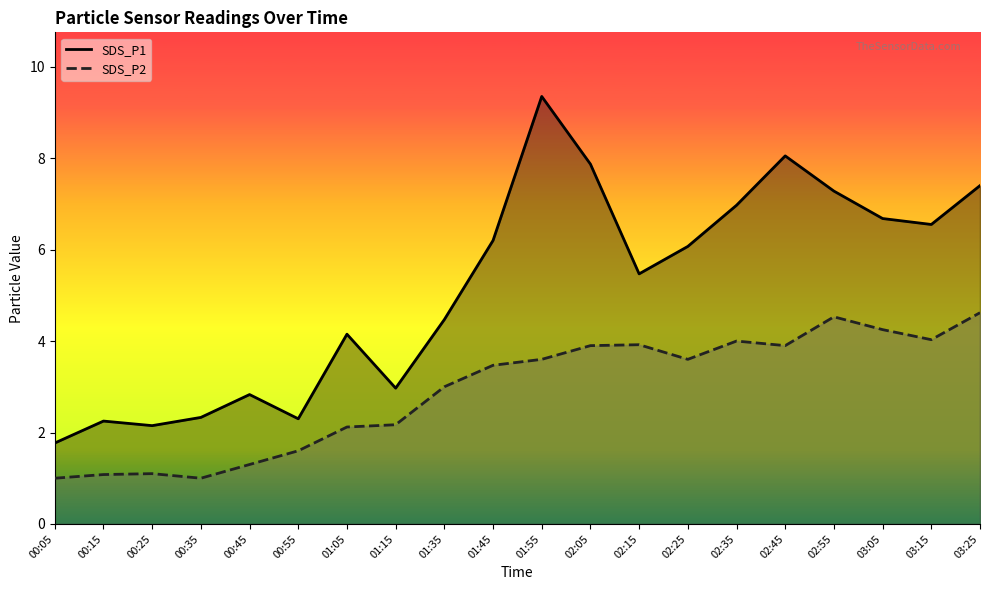

Reading left to right, extract all data points from this chart.

SDS_P1: 1.8	2.2	2.1	2.3	2.8	2.3	4.2	3.0	4.5	6.2	9.3	7.9	5.5	6.1	7.0	8.1	7.3	6.7	6.5	7.4
SDS_P2: 1.0	1.1	1.1	1.0	1.3	1.6	2.1	2.2	3.0	3.5	3.6	3.9	3.9	3.6	4.0	3.9	4.5	4.2	4.0	4.6